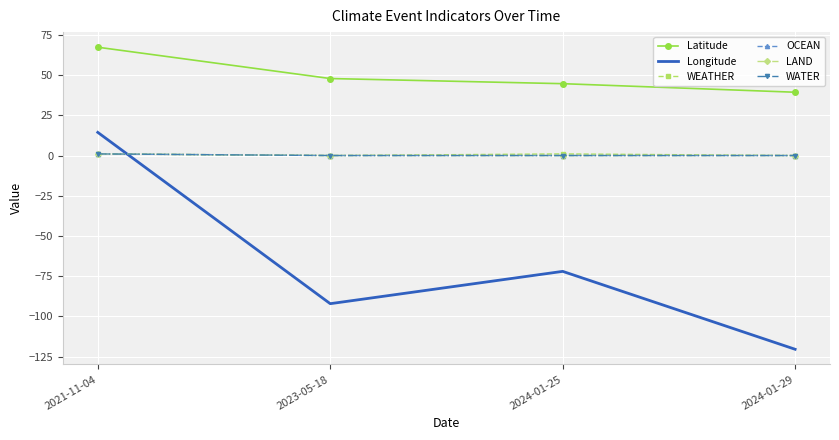

Is it true that WATER equals -0.4 at 2024-01-25?

False